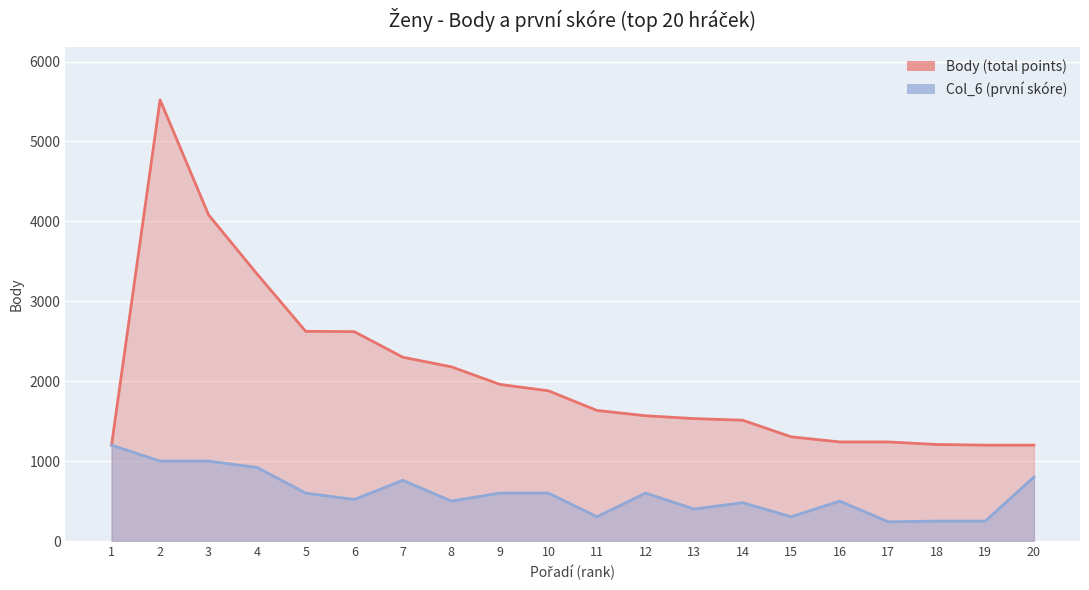

Reading left to right, what are all the values shown in this chart?

Body (total points): 1=1200	2=5520	3=4080	4=3340	5=2624	6=2620	7=2300	8=2180	9=1960	10=1880	11=1634	12=1568	13=1532	14=1512	15=1304	16=1240	17=1240	18=1208	19=1200	20=1200
Col_6 (first score): 1=1200	2=1000	3=1000	4=920	5=600	6=520	7=760	8=500	9=600	10=600	11=304	12=600	13=400	14=480	15=304	16=500	17=240	18=250	19=250	20=800